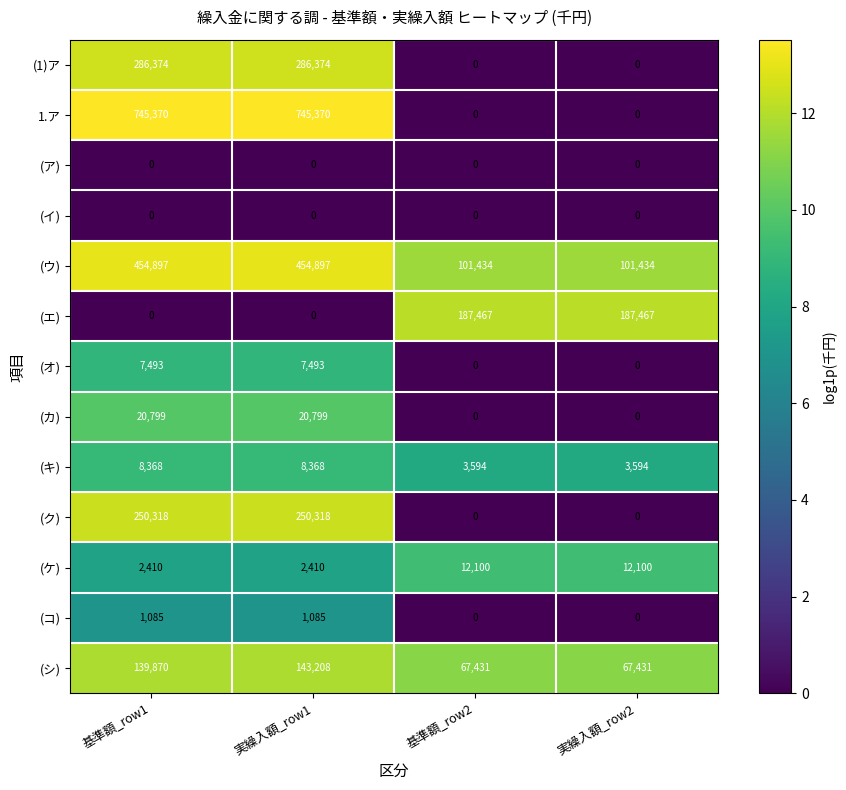

How many distinct data groups are displayed?

13